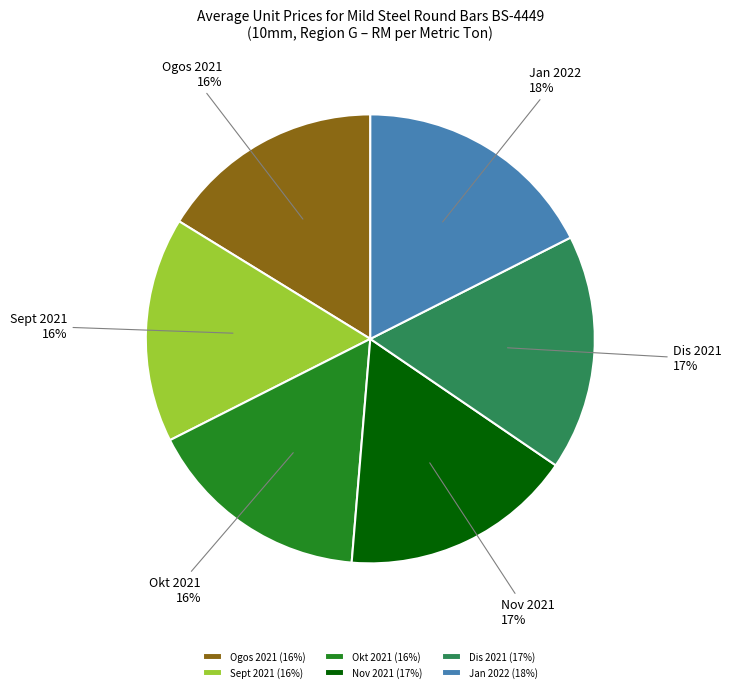

The Okt 2021 slice represents 22% of the pie. True or false?

False